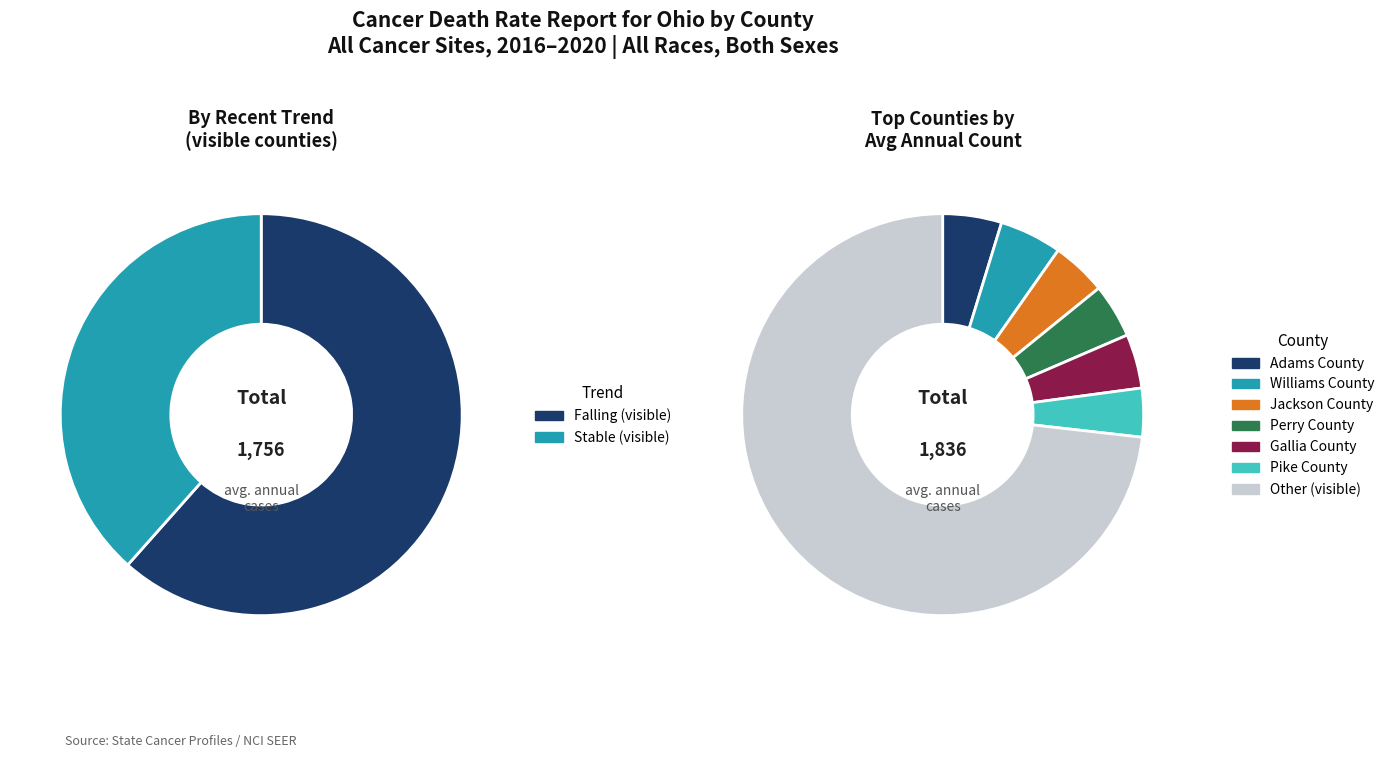

Count the number of slices in the pie.

2